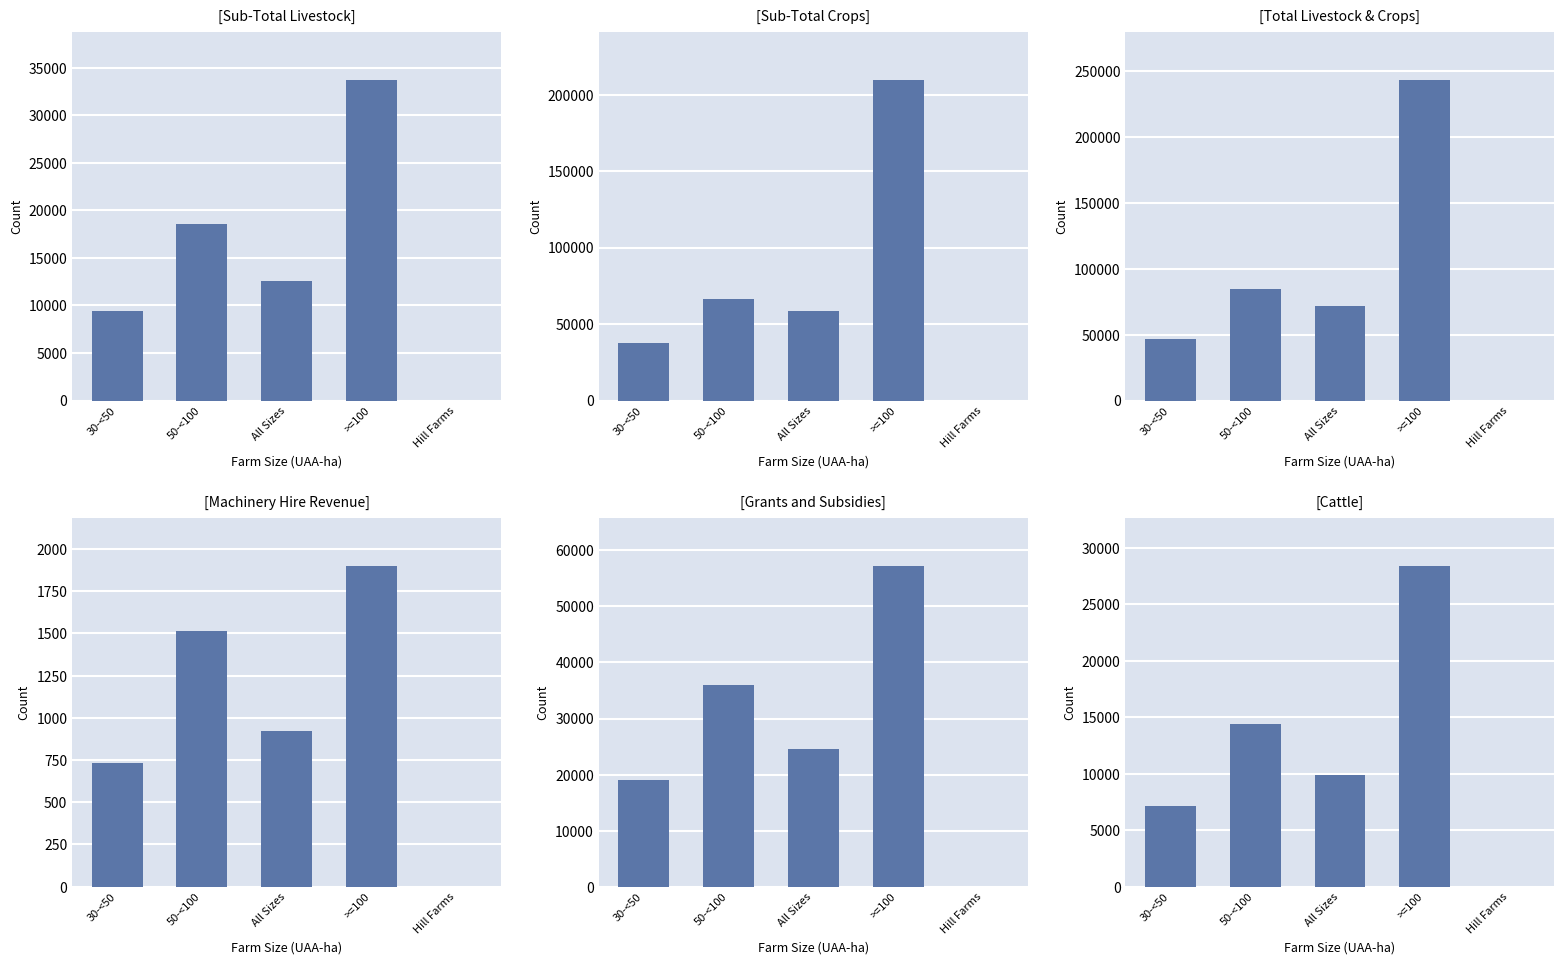

How many values in the Cattle series exceed 9857?

2